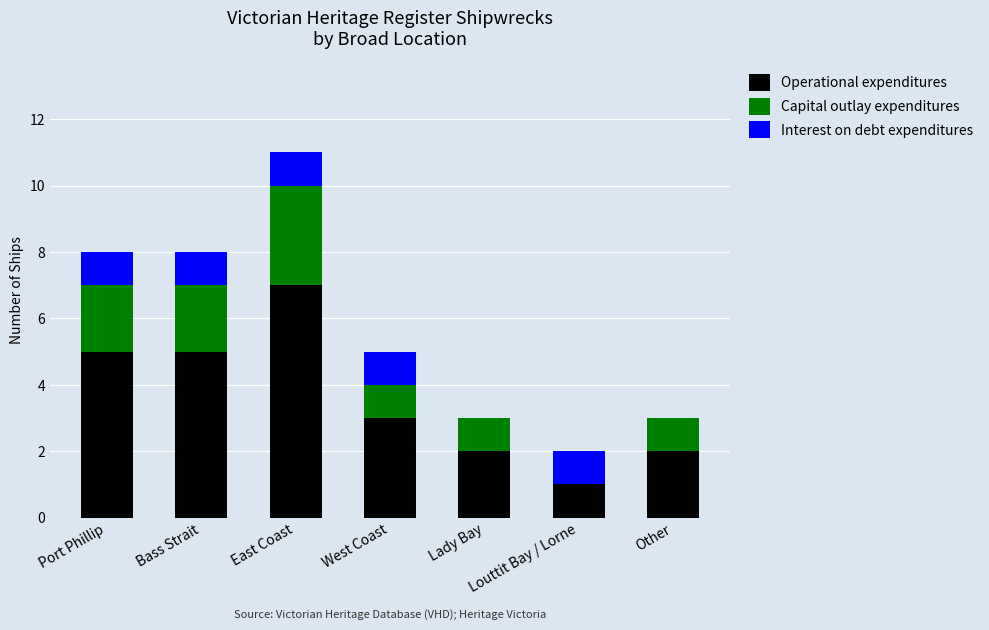

Is it true that Operational expenditures equals 3 at West Coast?

True